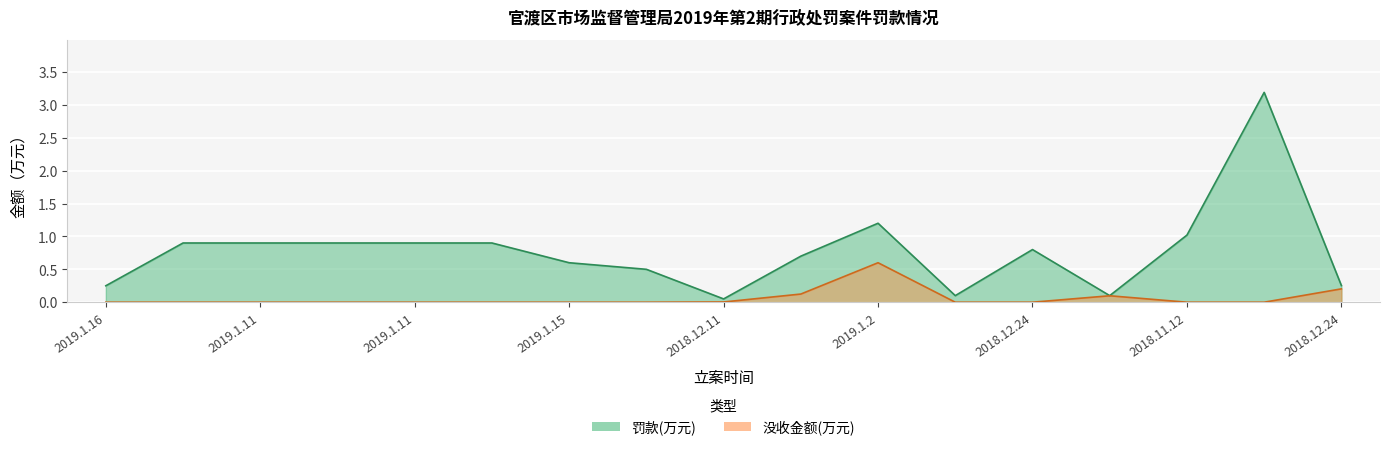

How many data points does each series have?

17